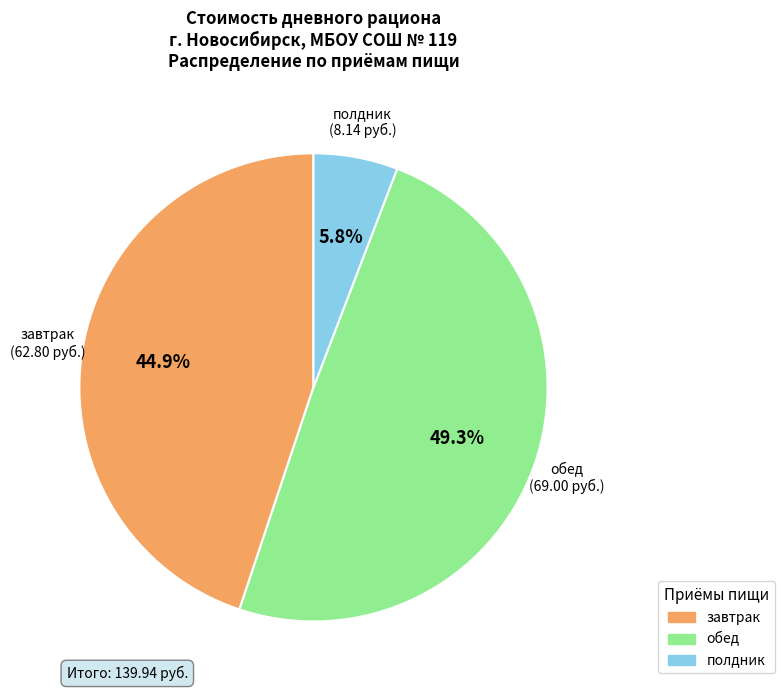

Is it true that полдник is 6% of the pie?

True